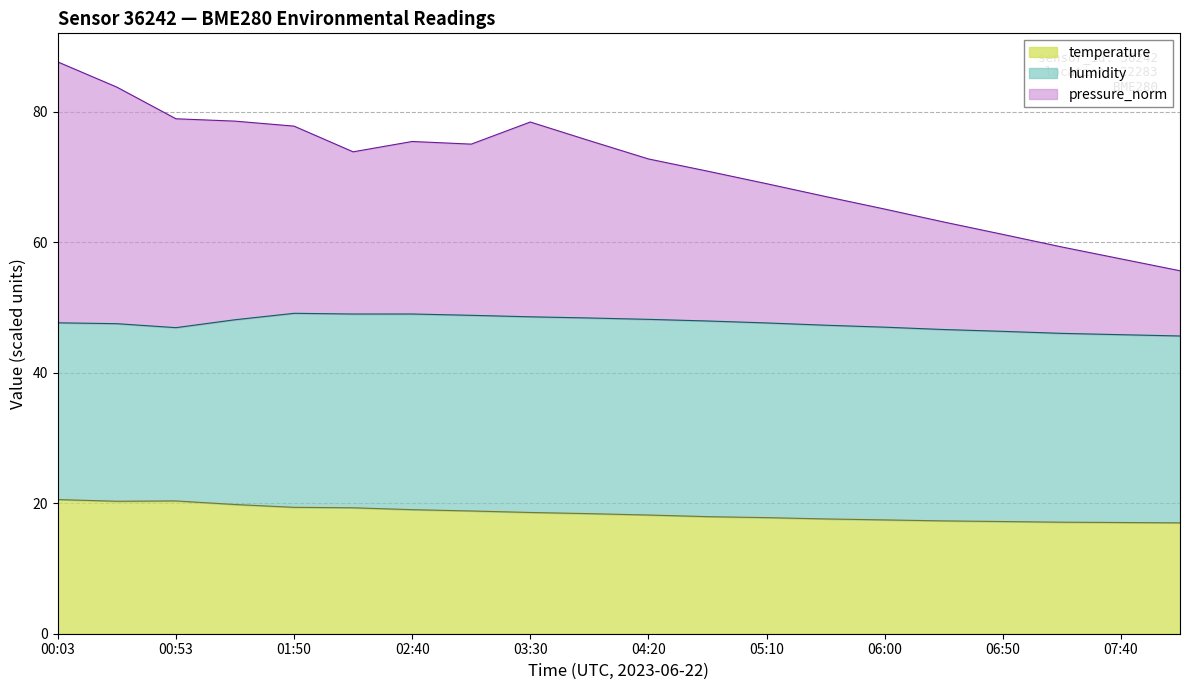

What is the maximum value for temperature?

20.6